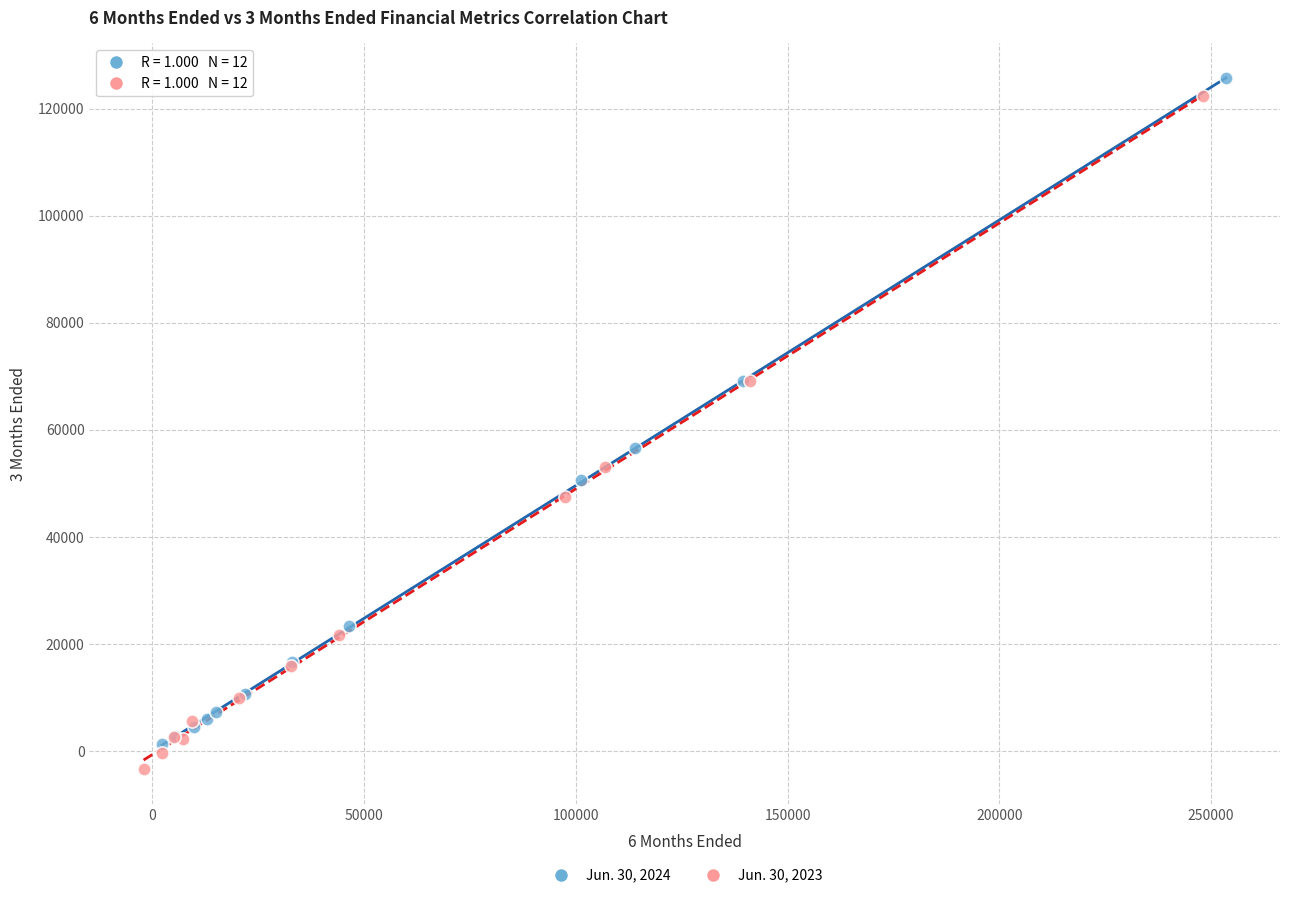

Which series has the widest spread of Y values?

Jun. 30, 2023